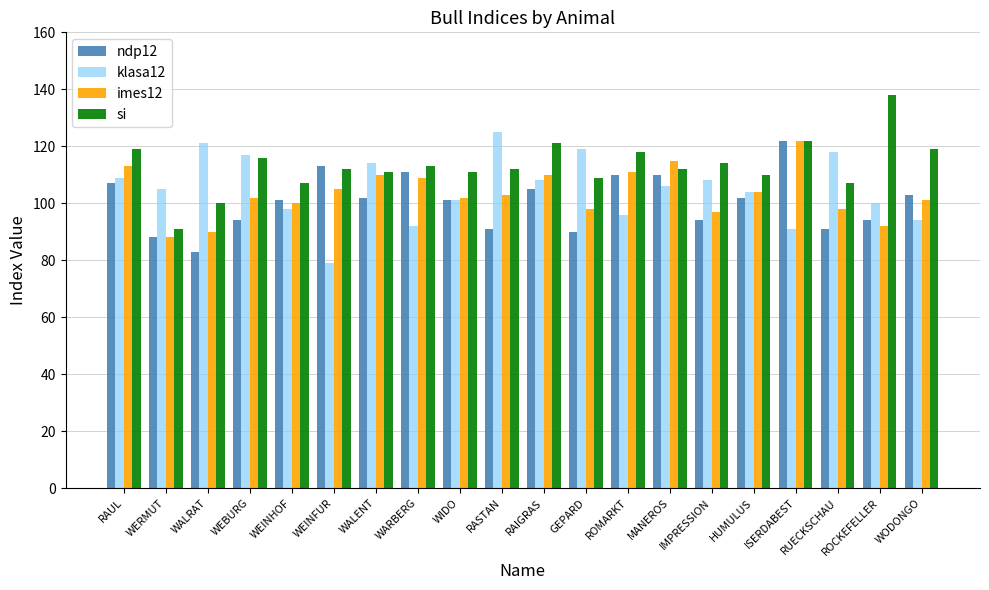

Read the klasa12 value at RAIGRAS.

108